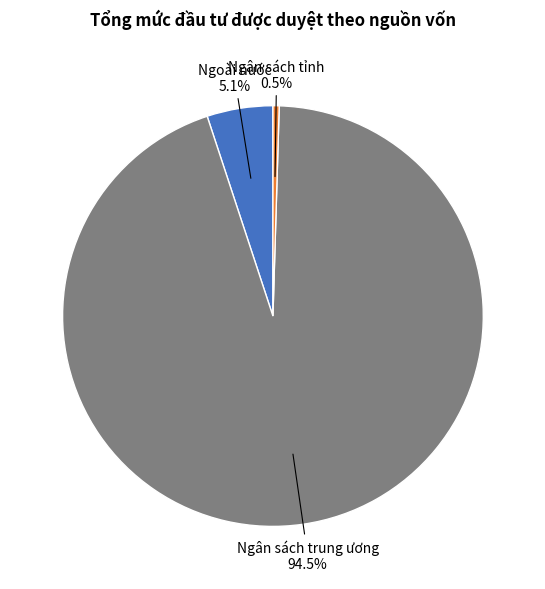

To the nearest percent, what is the combined percentage of Ngoài nước and Ngân sách tỉnh?

6%